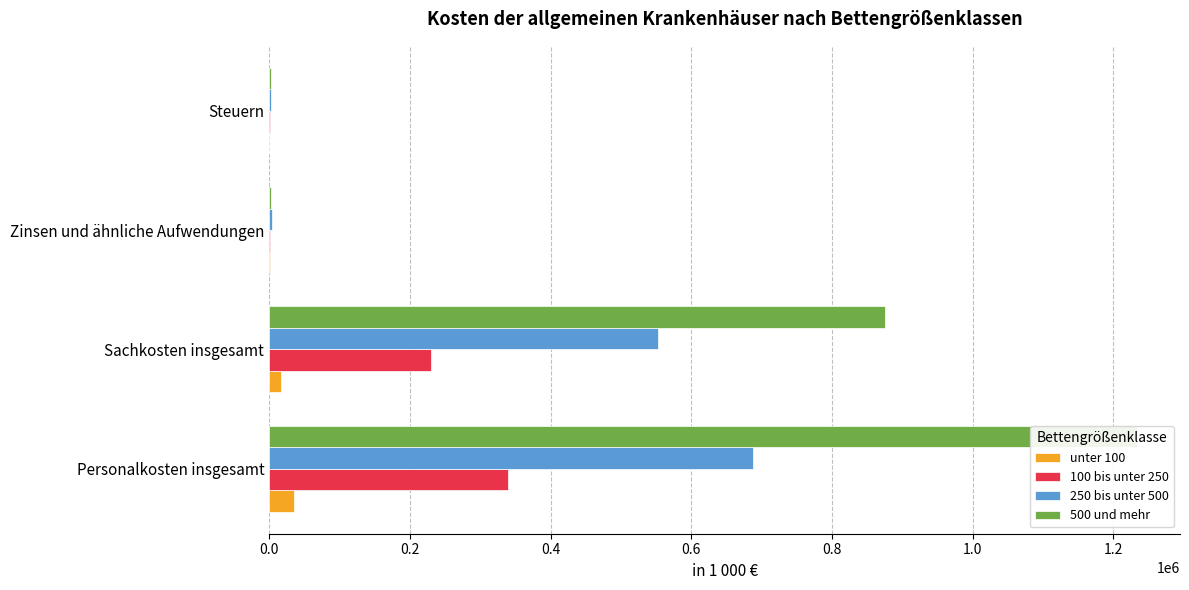

What is the difference between the 250 bis unter 500 values at Zinsen und ähnliche Aufwendungen and Steuern?

1273